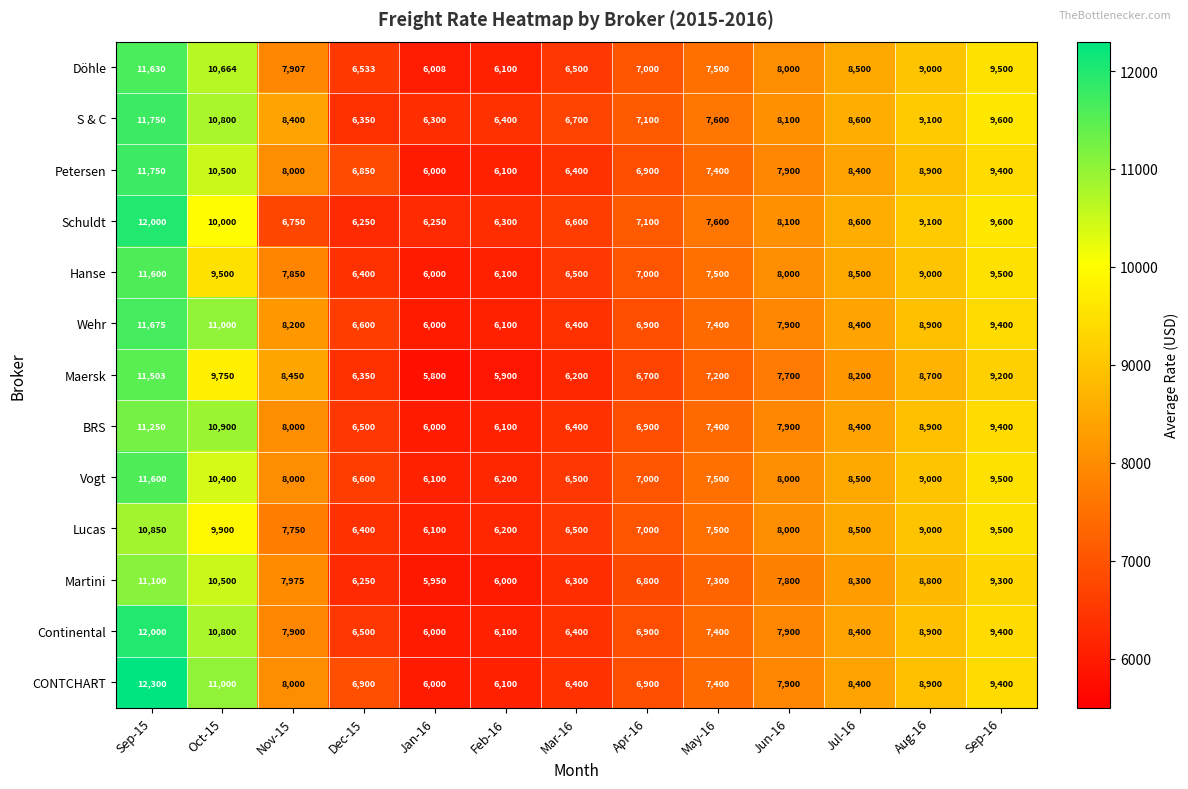

List the labels in order of Döhle value, largest first.

Sep-15, Oct-15, Sep-16, Aug-16, Jul-16, Jun-16, Nov-15, May-16, Apr-16, Dec-15, Mar-16, Feb-16, Jan-16